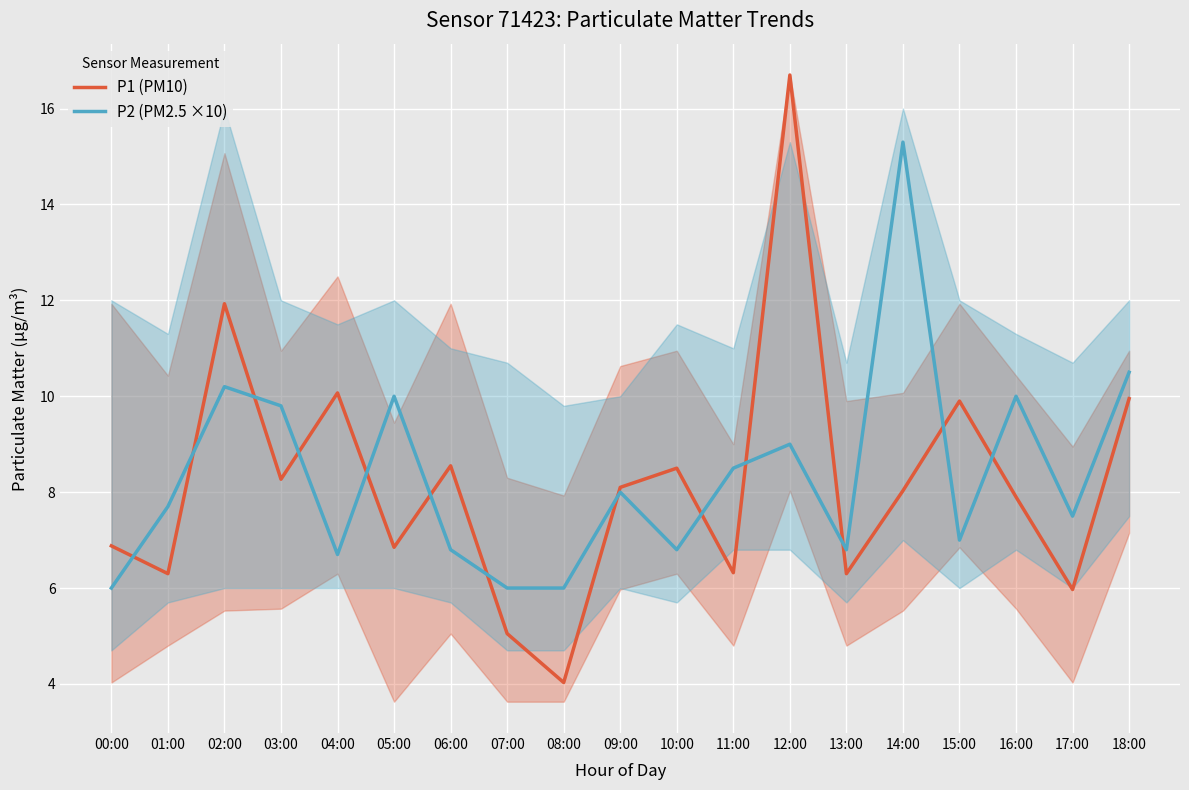

How many categories are shown in the chart?

19